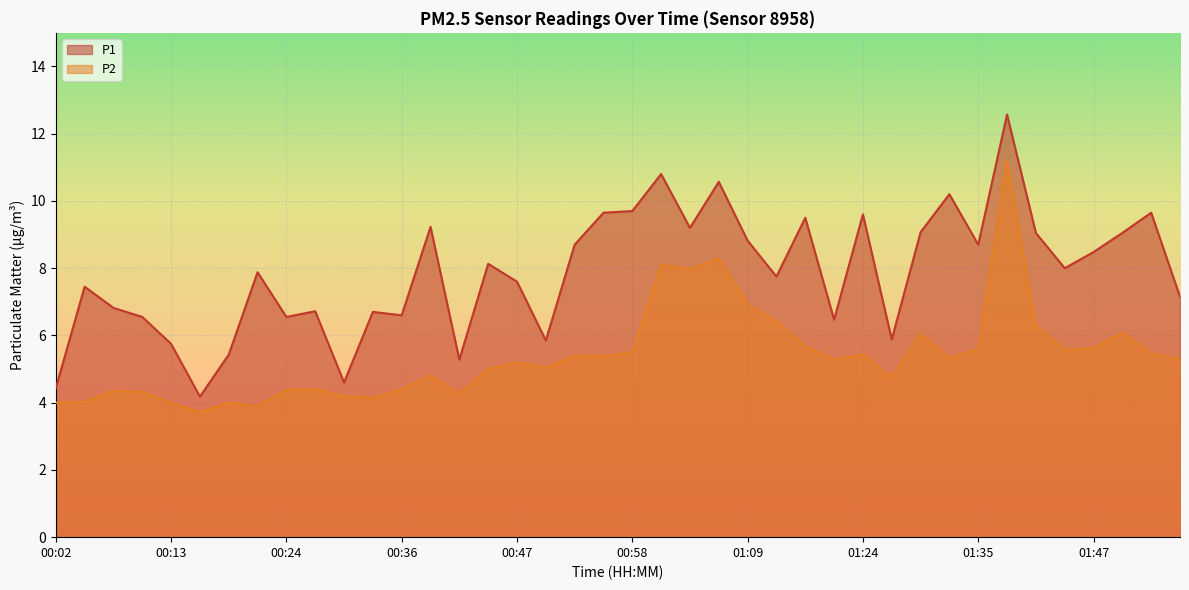

True or false: P2 and P1 intersect in this chart.

False